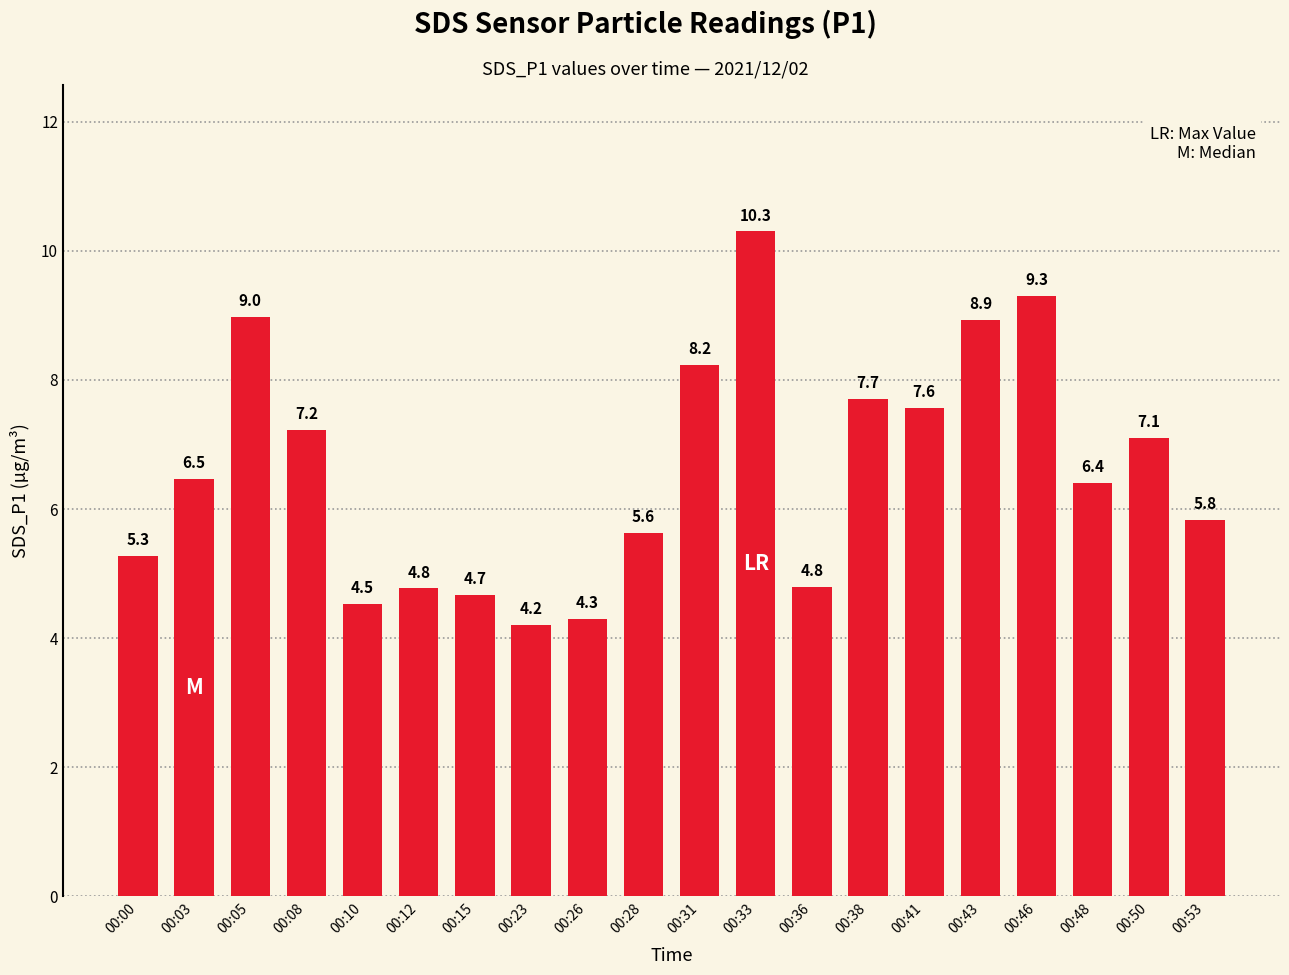

Does the chart contain stacked bars?

No